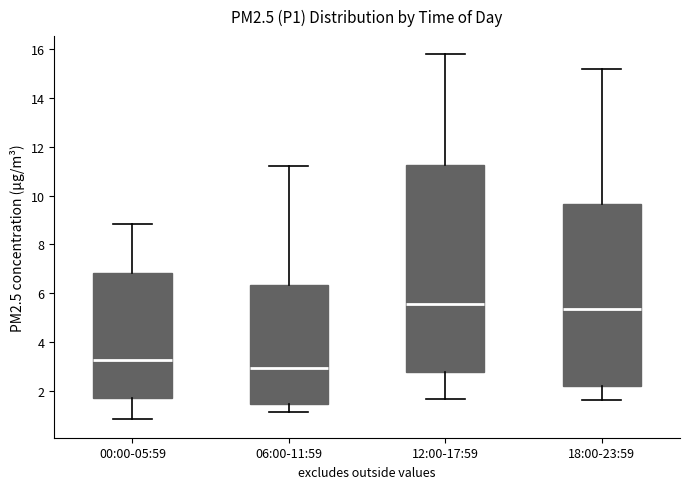

Where does the lower whisker of the box for 12:00-17:59 end on the y-axis? The values are not printed on the chart, so give them approximately, as read against the axis.

1.6